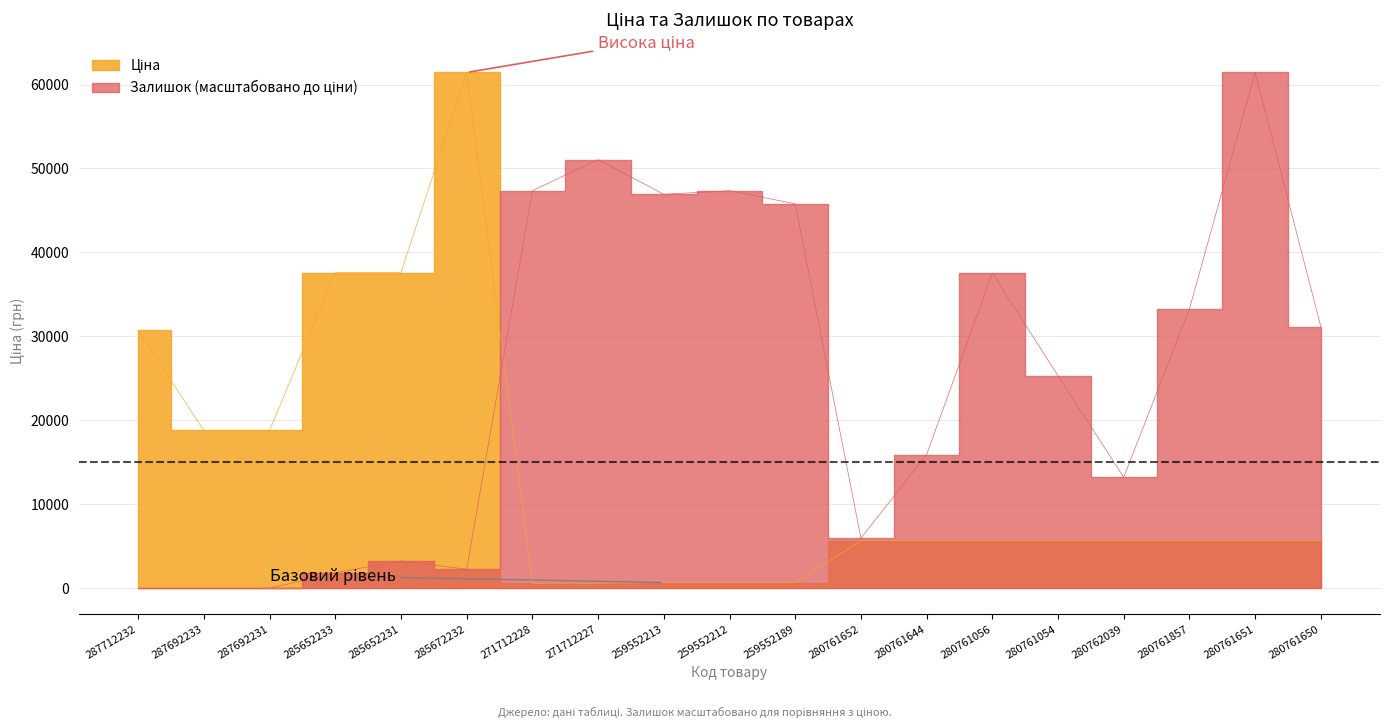

Does the chart have visible grid lines?

Yes